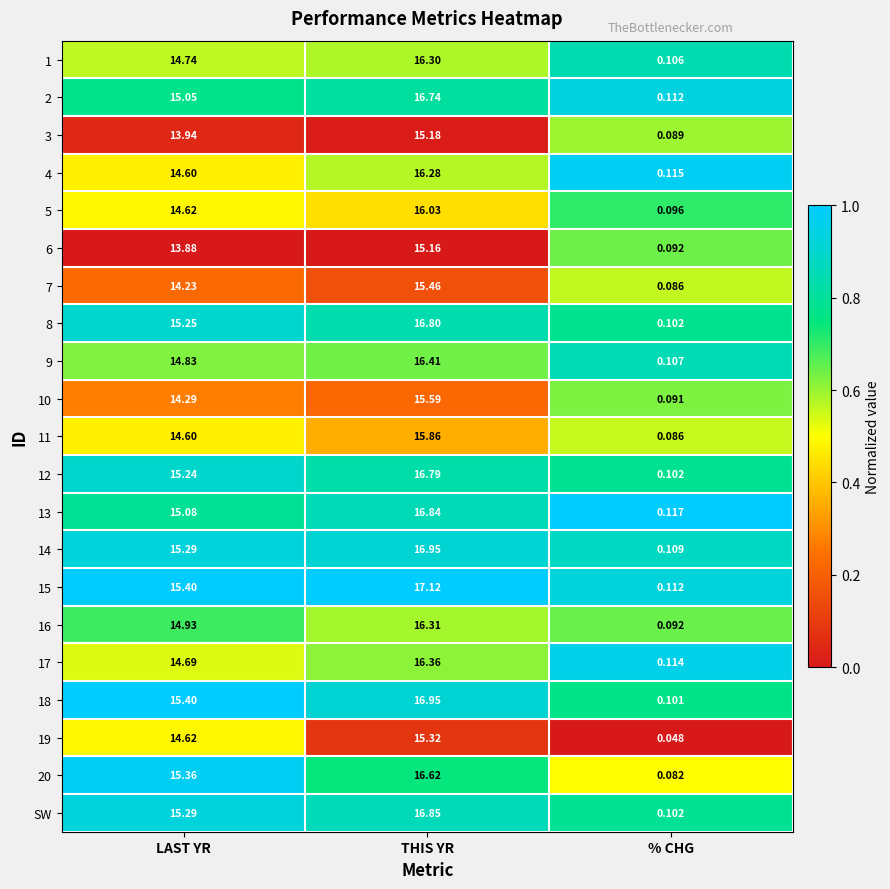

At which label does 3 first exceed 13?

LAST YR